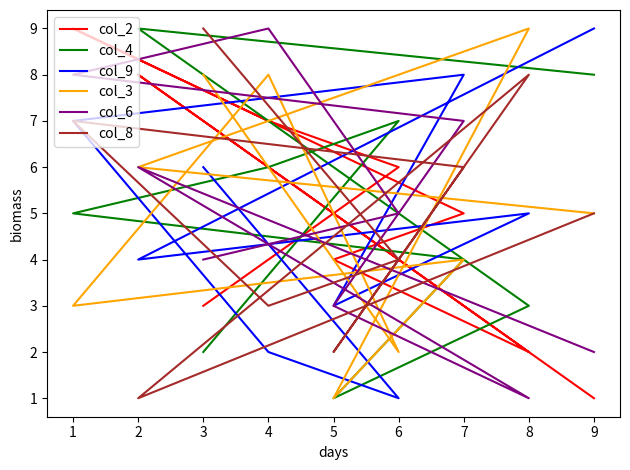

Where is the first local minimum for col_9?

6